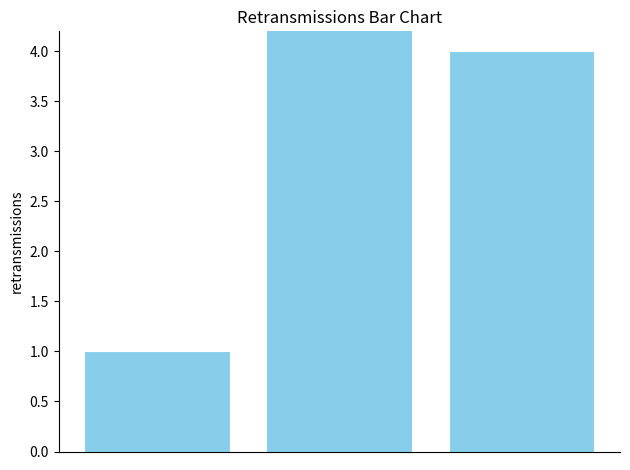

List the labels in order of value, smallest first.

0, 2, 1